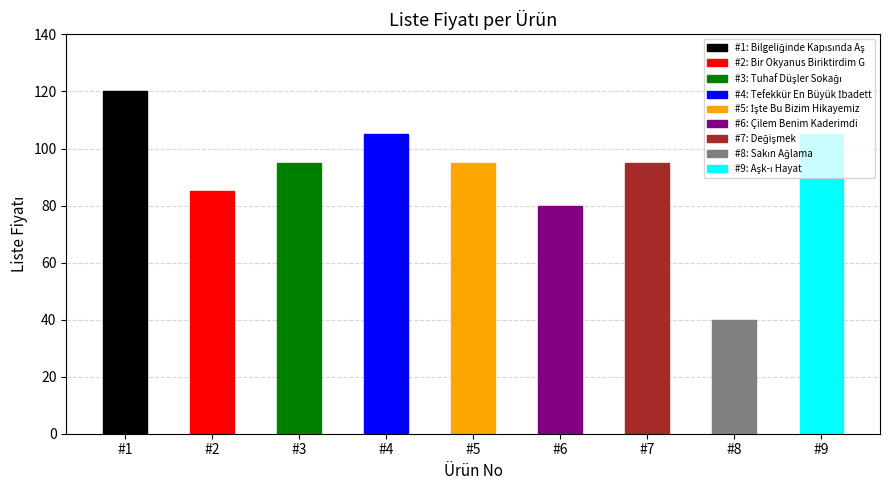

Where is the data nearest to the value 80?

#6